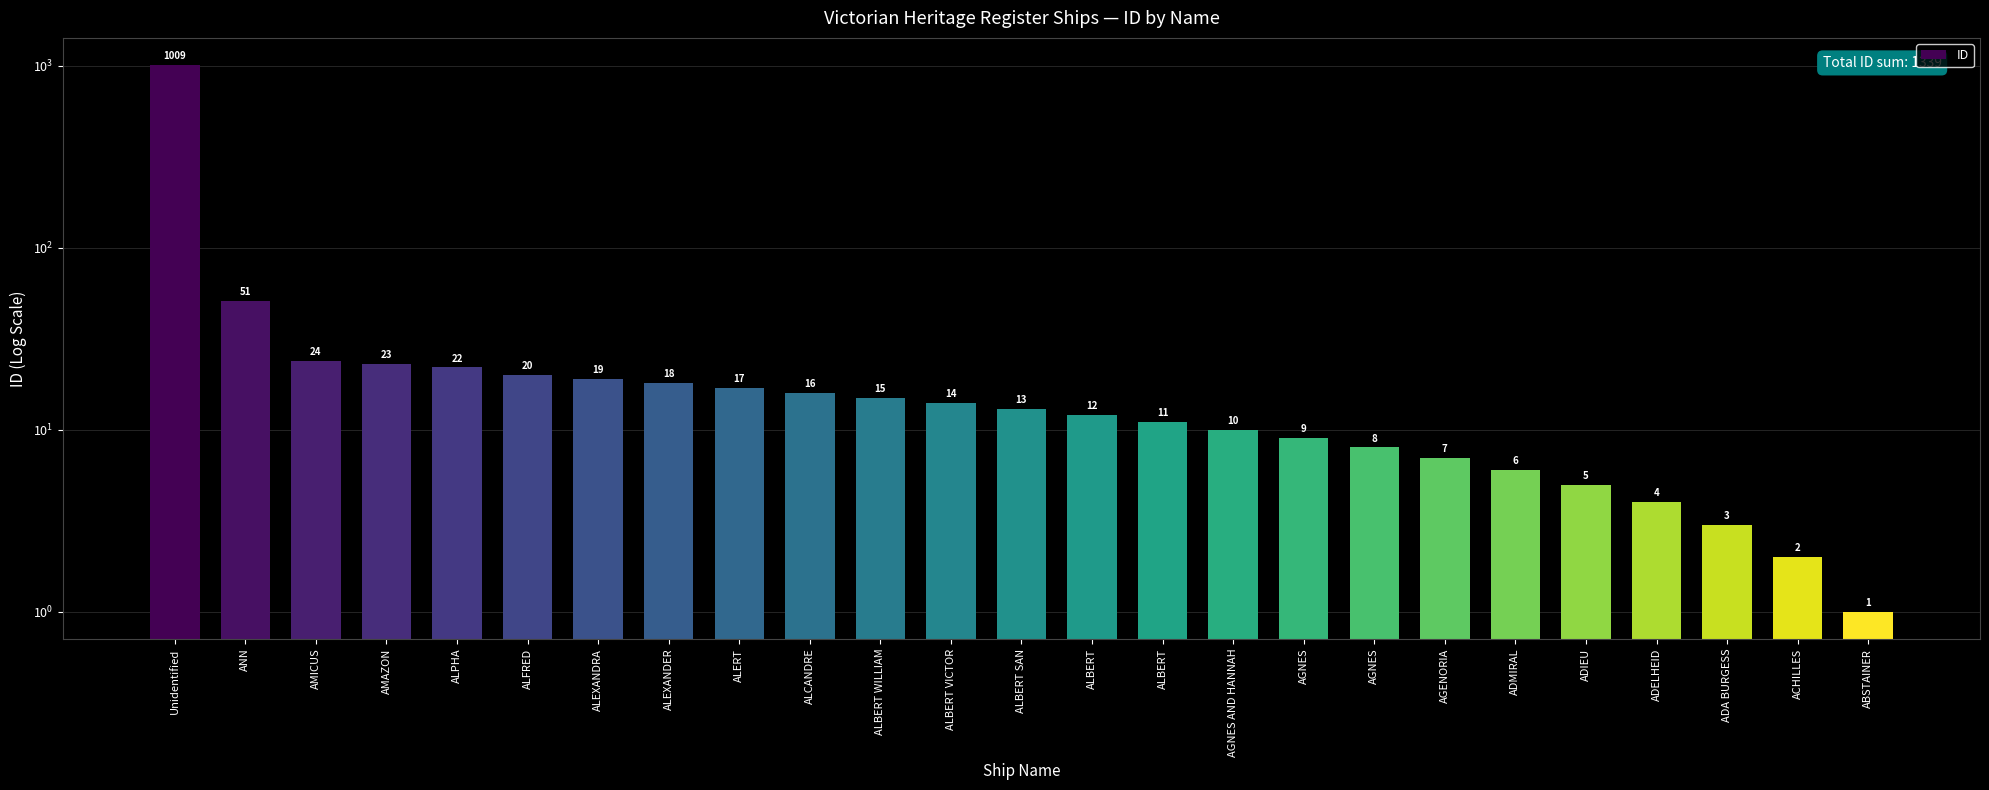

Where is the data nearest to the value 505?

ANN